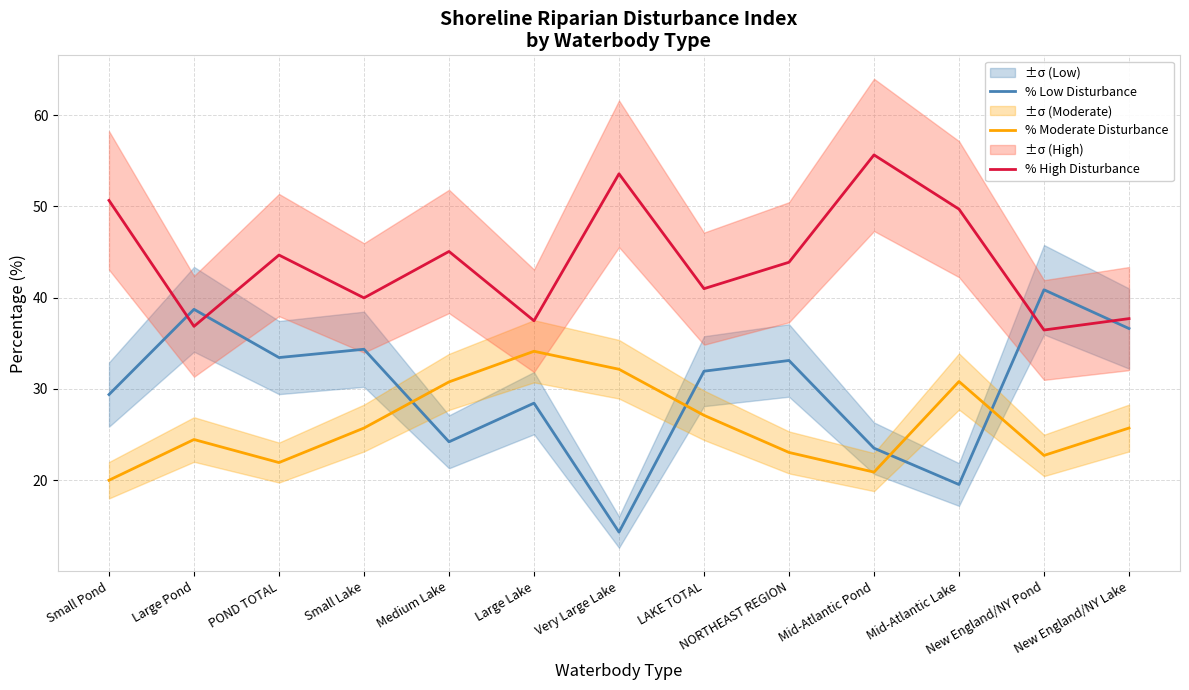

Reading left to right, what are all the values shown in this chart?

% Low Disturbance: Small Pond=29.4	Large Pond=38.7	POND TOTAL=33.4	Small Lake=34.3	Medium Lake=24.2	Large Lake=28.4	Very Large Lake=14.3	LAKE TOTAL=31.9	NORTHEAST REGION=33.1	Mid-Atlantic Pond=23.5	Mid-Atlantic Lake=19.5	New England/NY Pond=40.9	New England/NY Lake=36.6
% Moderate Disturbance: Small Pond=20.0	Large Pond=24.4	POND TOTAL=21.9	Small Lake=25.7	Medium Lake=30.8	Large Lake=34.1	Very Large Lake=32.1	LAKE TOTAL=27.1	NORTHEAST REGION=23.0	Mid-Atlantic Pond=20.9	Mid-Atlantic Lake=30.8	New England/NY Pond=22.7	New England/NY Lake=25.7
% High Disturbance: Small Pond=50.7	Large Pond=36.8	POND TOTAL=44.7	Small Lake=40.0	Medium Lake=45.1	Large Lake=37.5	Very Large Lake=53.6	LAKE TOTAL=41.0	NORTHEAST REGION=43.9	Mid-Atlantic Pond=55.6	Mid-Atlantic Lake=49.7	New England/NY Pond=36.4	New England/NY Lake=37.7